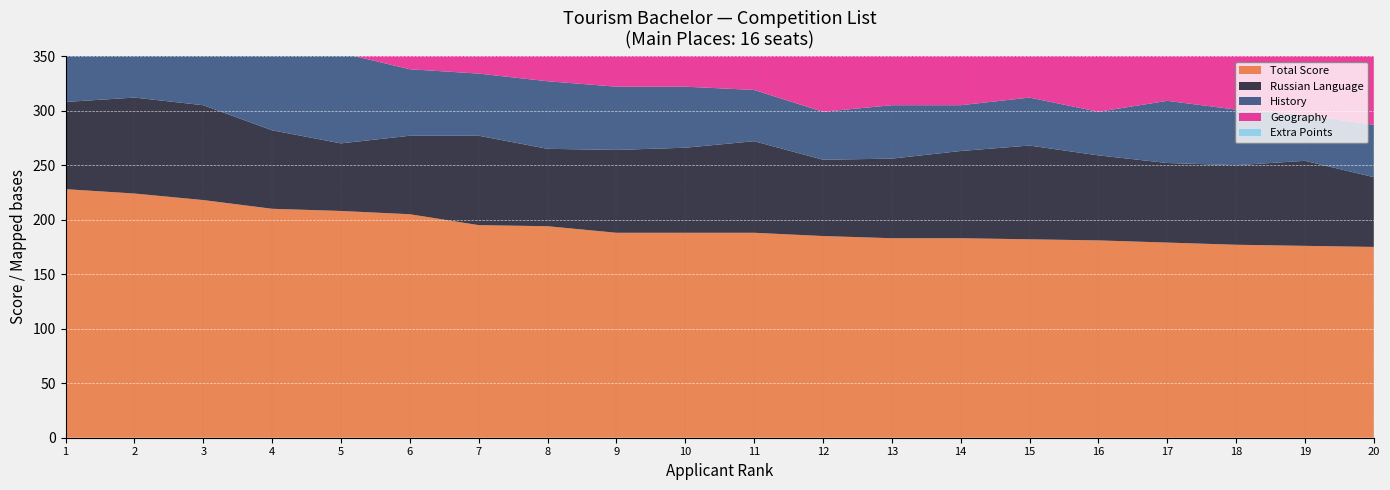

Reading left to right, what are all the values shown in this chart?

Total Score: 1=228	2=224	3=218	4=210	5=208	6=205	7=195	8=194	9=188	10=188	11=188	12=185	13=183	14=183	15=182	16=181	17=179	18=177	19=176	20=175
Russian Language: 1=80	2=88	3=87	4=72	5=62	6=72	7=82	8=71	9=76	10=78	11=84	12=70	13=73	14=80	15=86	16=78	17=73	18=73	19=78	20=64
History: 1=81	2=52	3=63	4=69	5=83	6=61	7=57	8=62	9=58	10=56	11=47	12=44	13=49	14=42	15=44	16=40	17=57	18=51	19=42	20=48
Geography: 1=67	2=79	3=63	4=69	5=63	6=72	7=56	8=61	9=54	10=49	11=57	12=71	13=61	14=61	15=52	16=63	17=49	18=53	19=56	20=63
Extra Points: 1=0	2=5	3=5	4=0	5=0	6=0	7=0	8=0	9=0	10=5	11=0	12=0	13=0	14=0	15=0	16=0	17=0	18=0	19=0	20=0